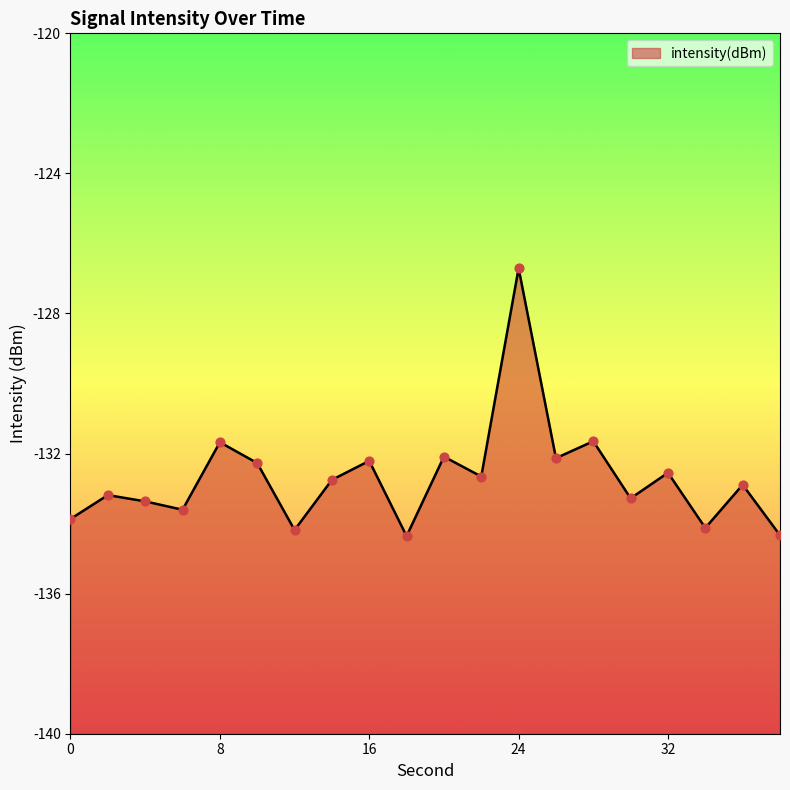

What is the change in value from 8 to 24?

+5.0